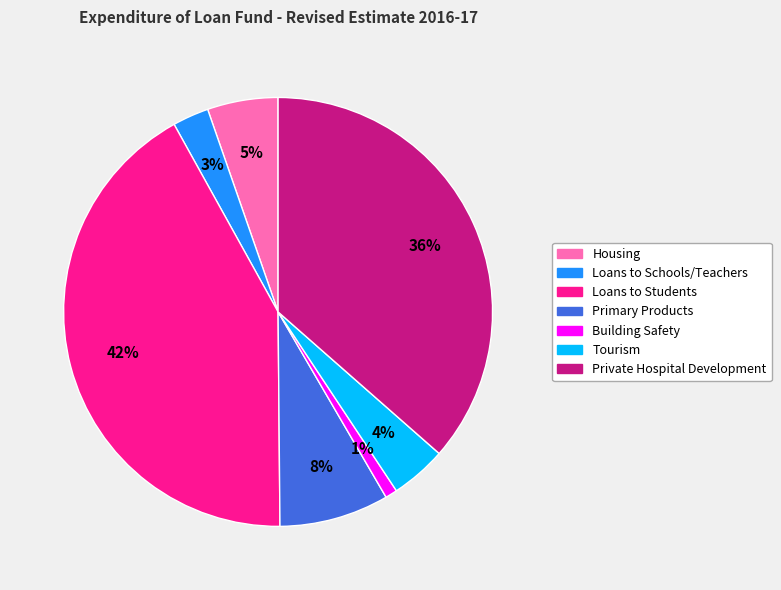

Which slice is the smallest?

Building Safety